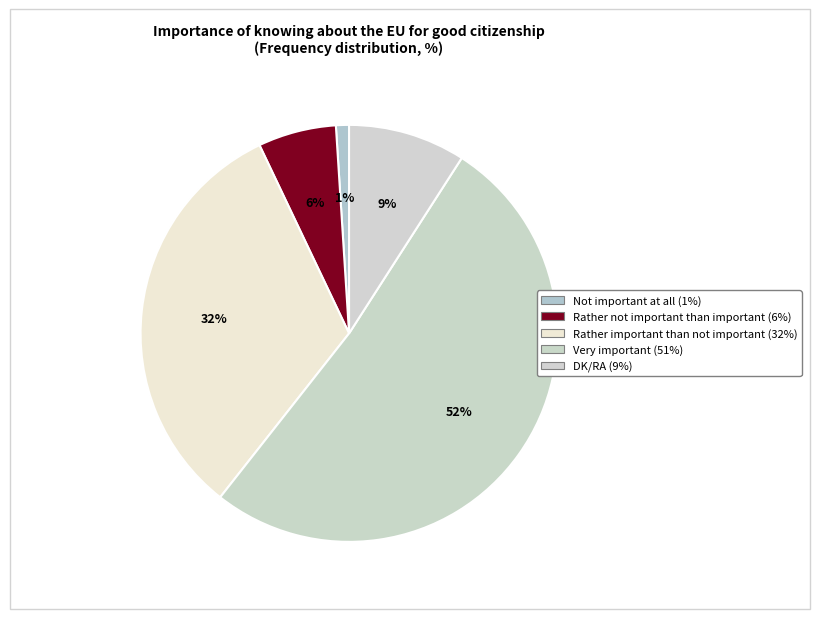

Count the number of slices in the pie.

5